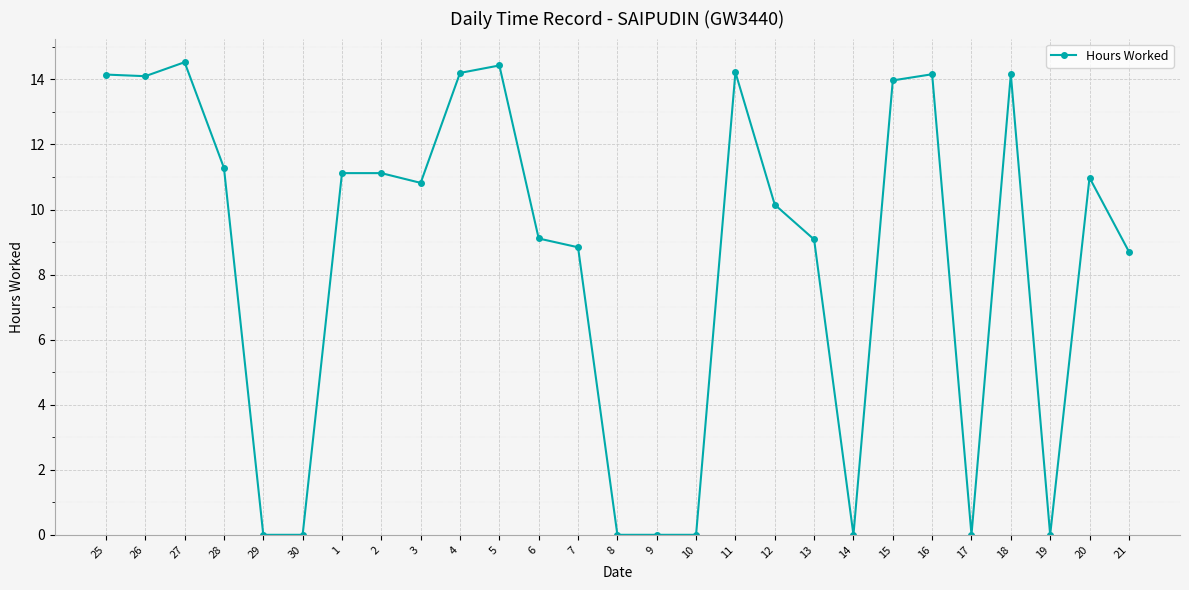

At which category does the data reach its first local peak?

27